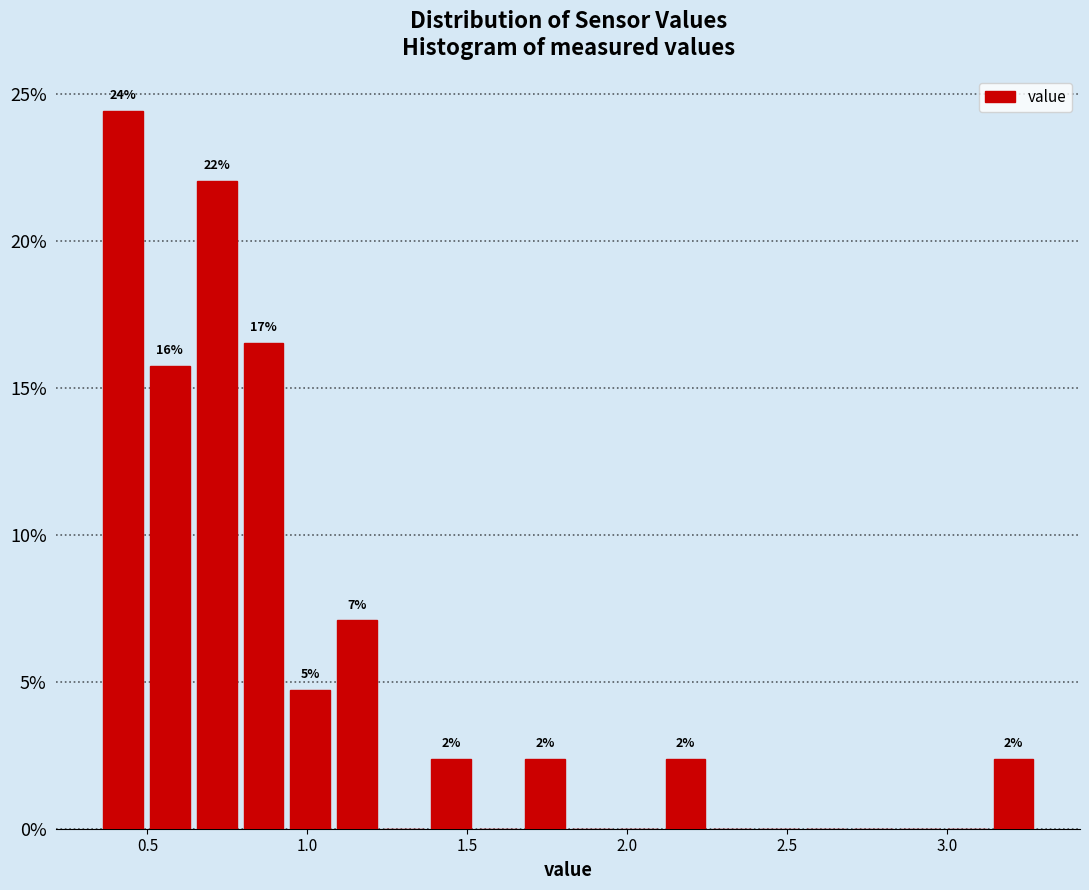

Read against the x-axis, roughly where is the centre of the tallest bar?

0.40